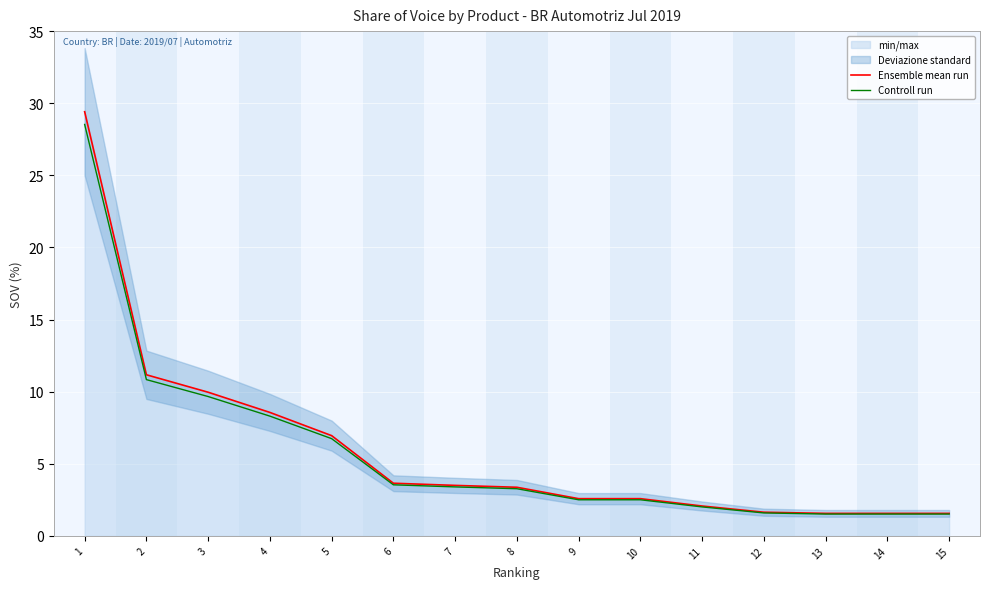

Count the number of categories in the chart.

15